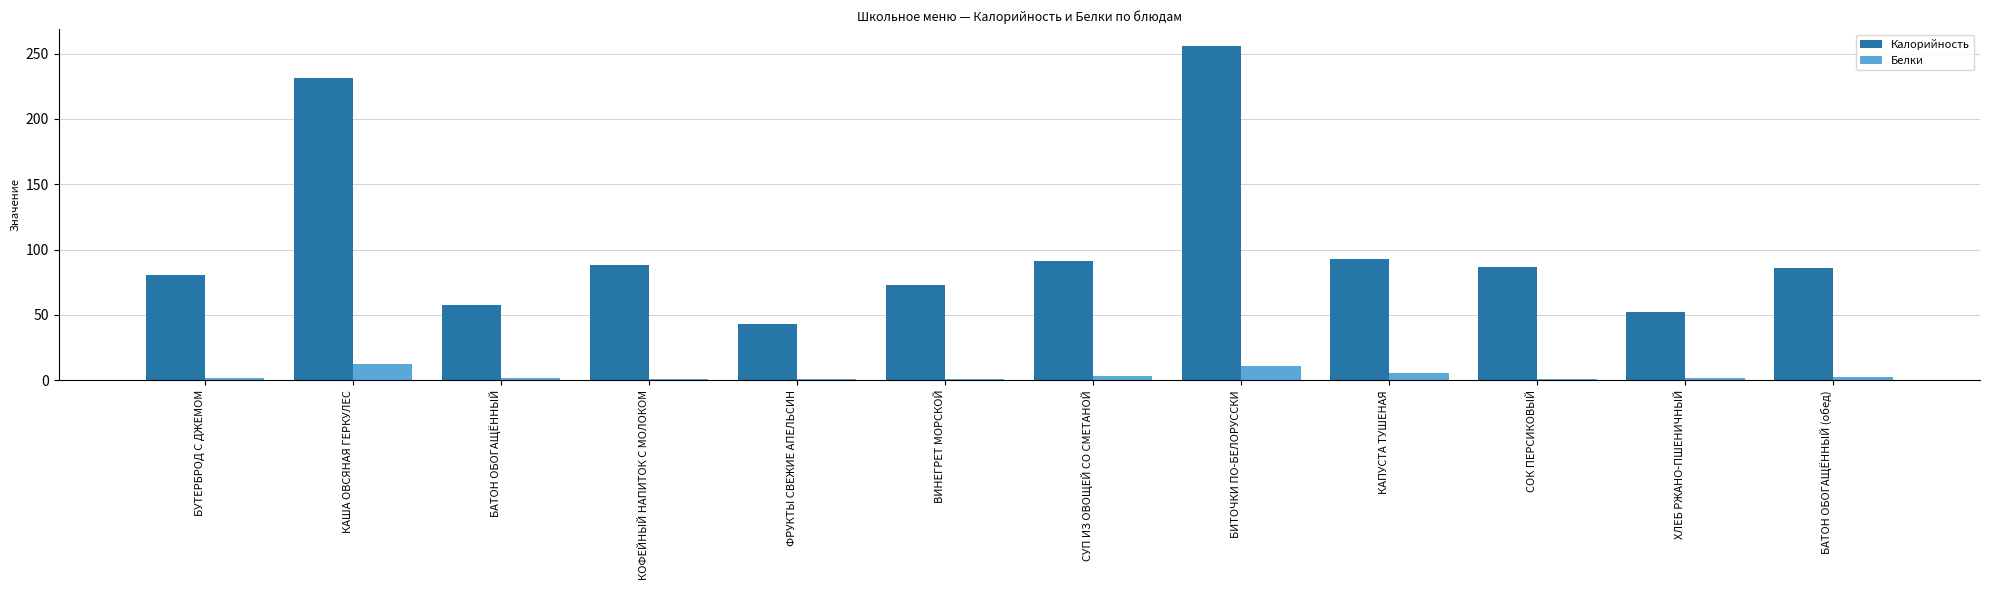

What is the sum of all Белки values?

42.1